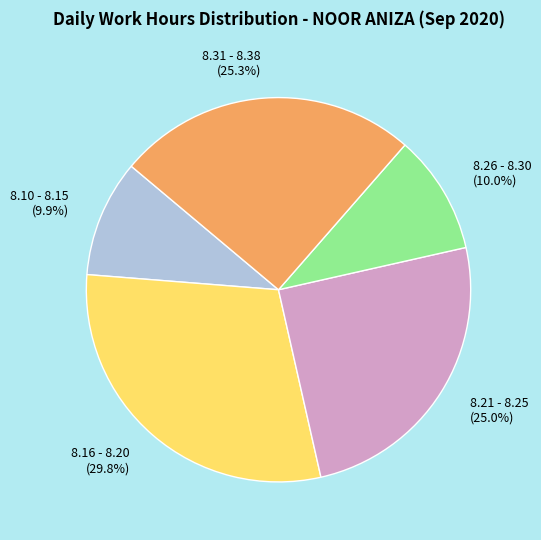

Is there a majority slice in this chart?

No